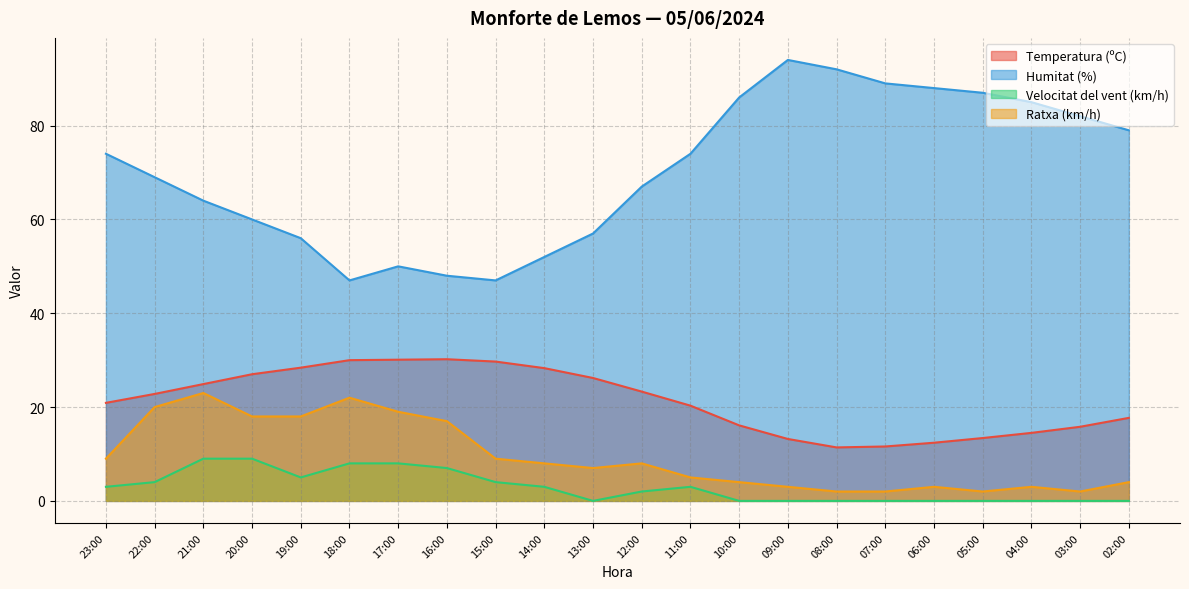

Rank the series by their maximum value, from highest to lowest.

Humitat (%), Temperatura (ºC), Ratxa (km/h), Velocitat del vent (km/h)